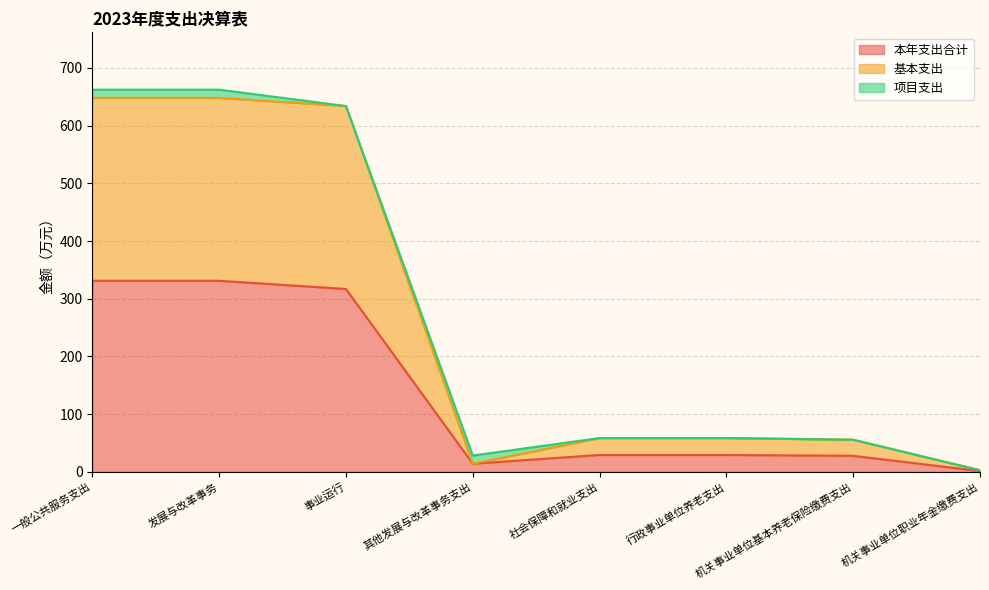

What is the value of the 基本支出 point at the 2nd from the left?

648.1